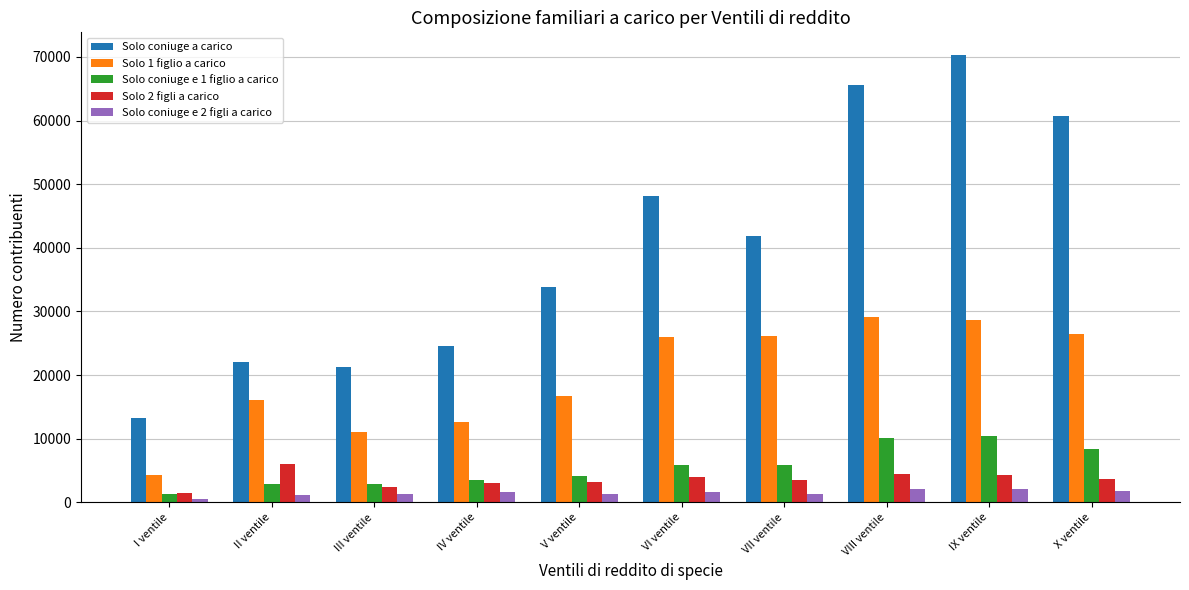

Which series has the largest total across all categories?

Solo coniuge a carico